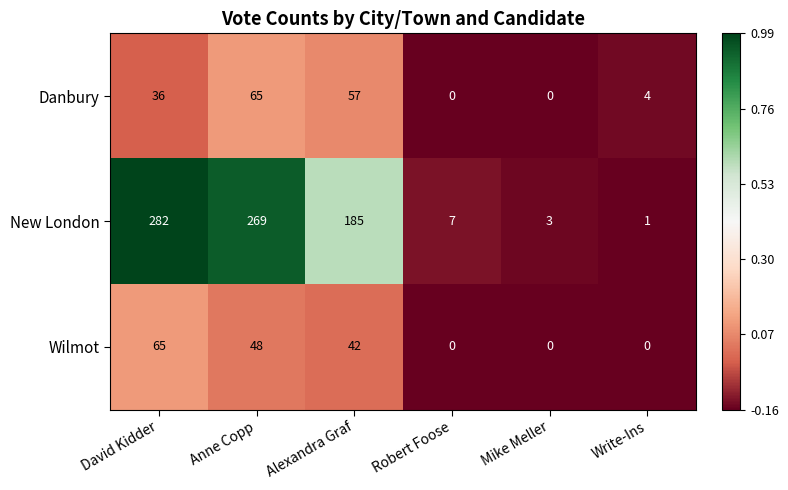

Which series has the widest spread of values?

New London